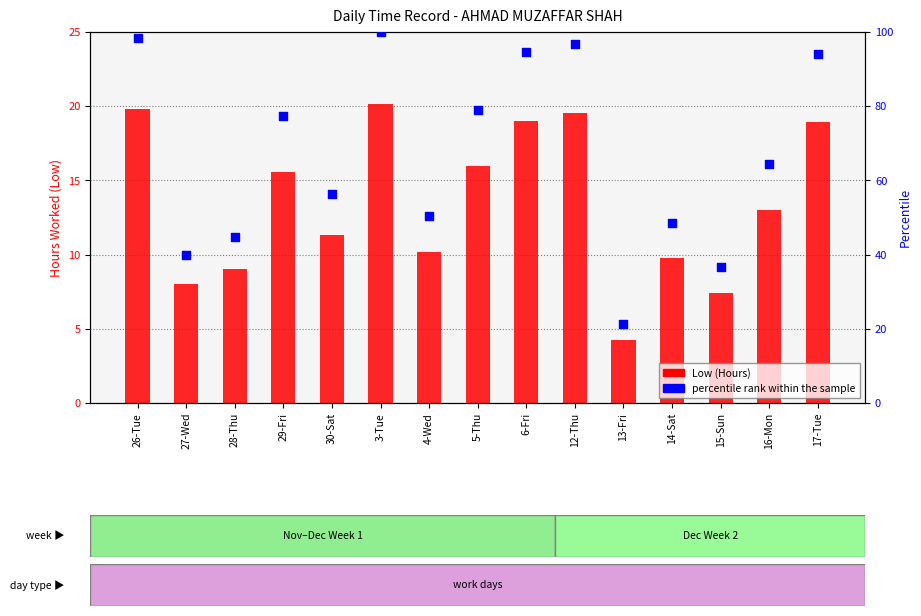

Is the value of percentile rank within the sample at 16-Mon greater than the value of Low (Hours) at 13-Fri?

Yes